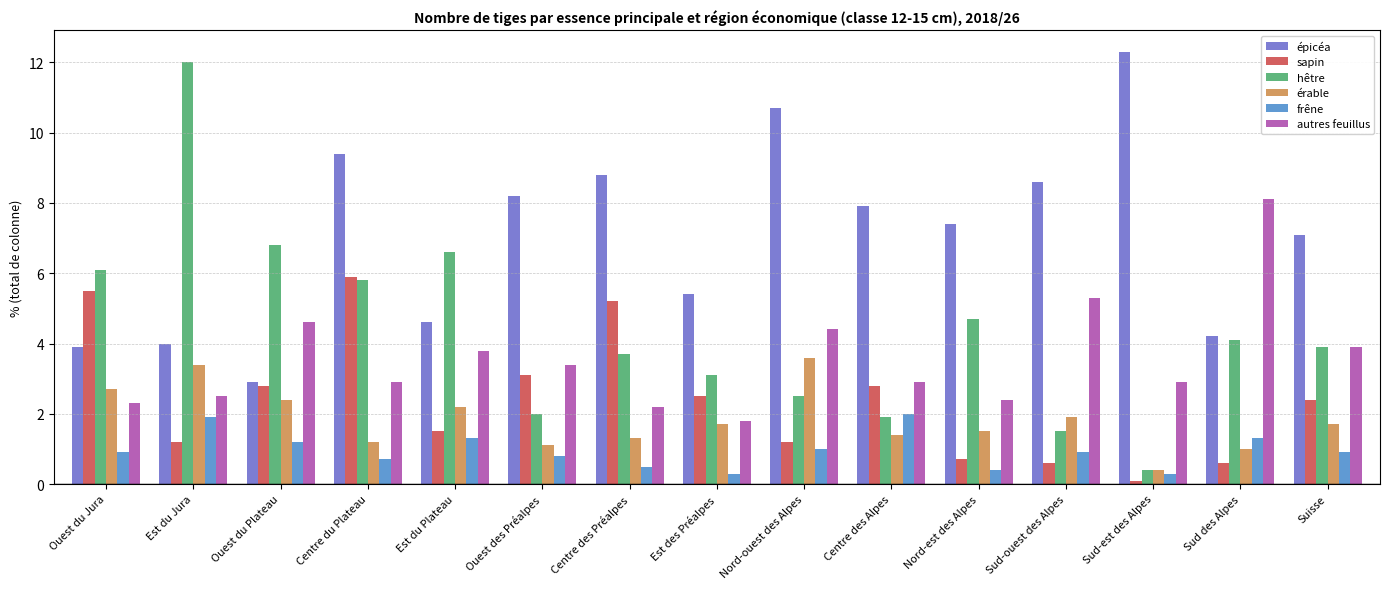

What is the difference between the highest and lowest values at Ouest du Plateau?

5.6